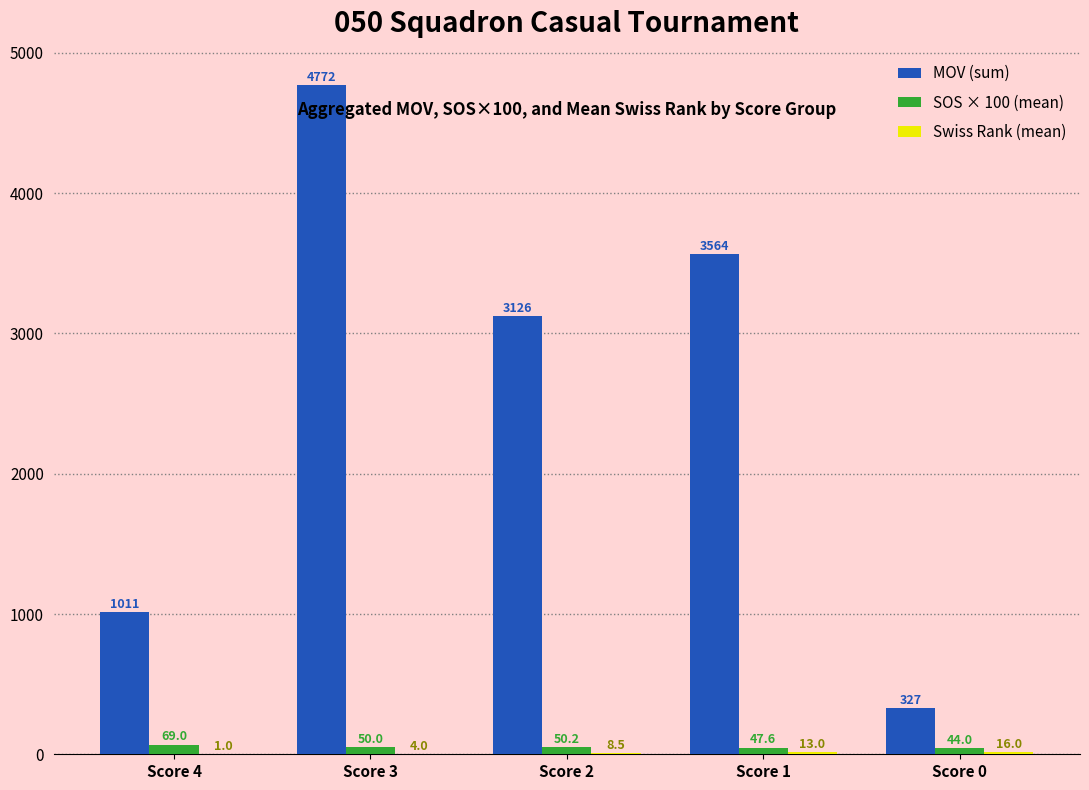

How many categories are shown in the chart?

5